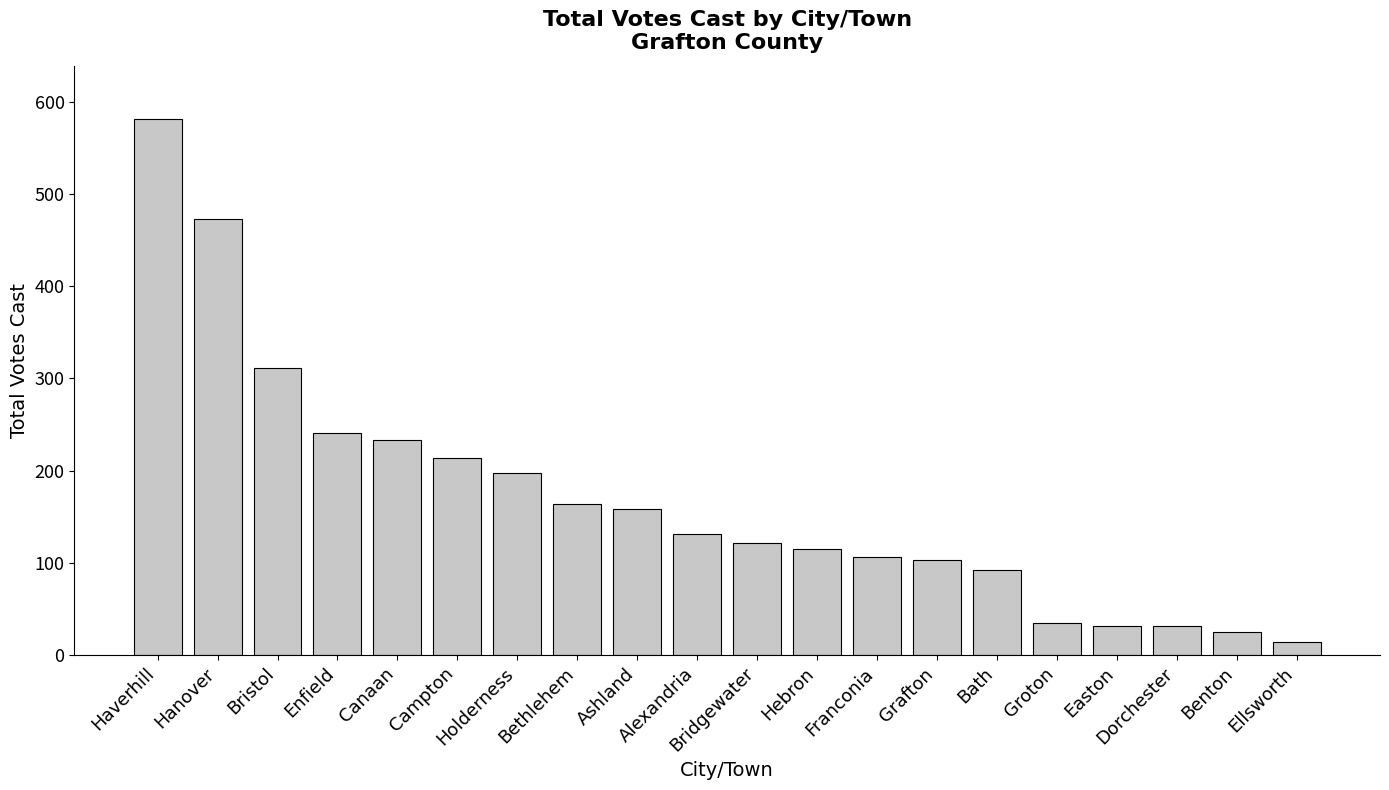

Reading right to left, transcribe all the data shown in this chart.

Ellsworth=14	Benton=25	Dorchester=32	Easton=32	Groton=35	Bath=92	Grafton=103	Franconia=106	Hebron=115	Bridgewater=122	Alexandria=131	Ashland=158	Bethlehem=164	Holderness=197	Campton=214	Canaan=233	Enfield=241	Bristol=311	Hanover=473	Haverhill=581